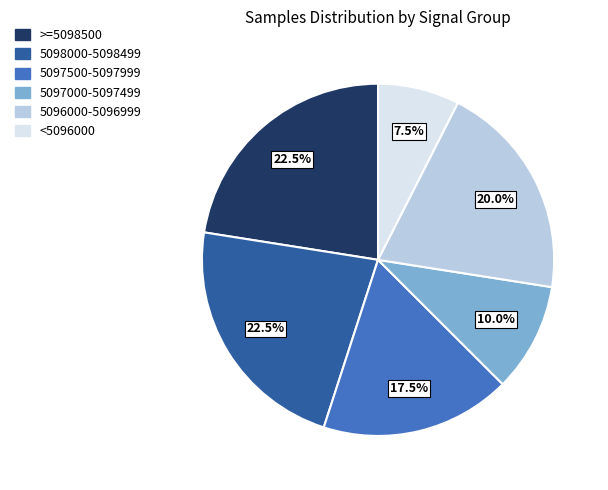

To the nearest percent, what is the average slice percentage?

17%